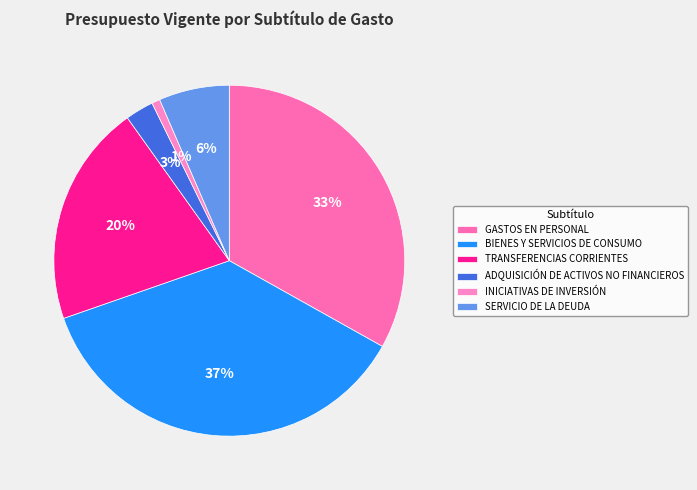

Between BIENES Y SERVICIOS DE CONSUMO and TRANSFERENCIAS CORRIENTES, which is larger?

BIENES Y SERVICIOS DE CONSUMO